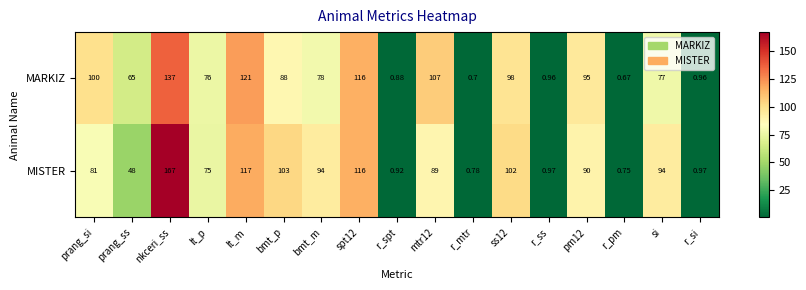

What is the difference between the highest and lowest values at r_pm?

0.1